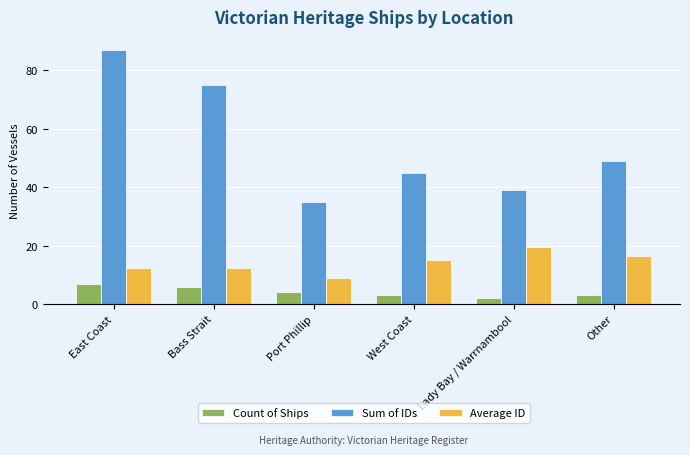

Is the value of Count of Ships at Bass Strait greater than the value of Sum of IDs at Other?

No